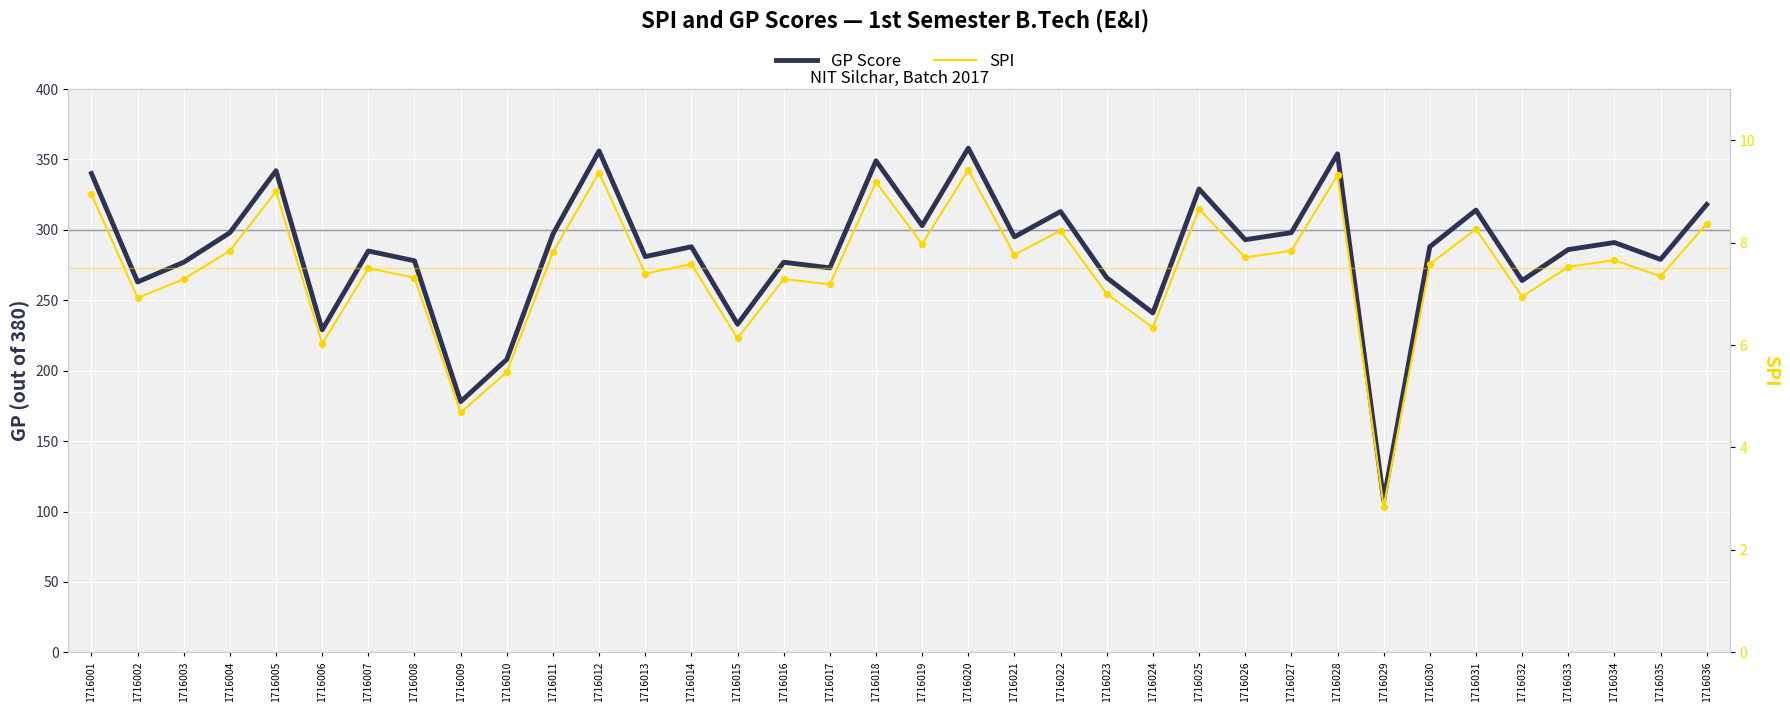

Which series has the widest spread of Y values?

GP Score